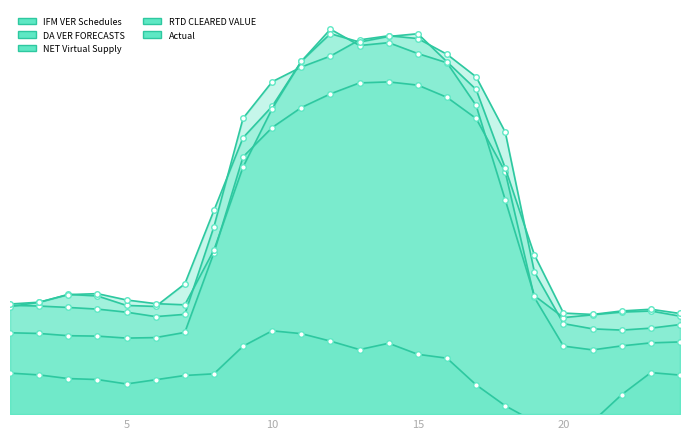

Reading left to right, list all the values displayed in this chart.

IFM VER Schedules: 1=3212.9	2=3186.1	3=3097.5	4=3081.3	5=3003.0	6=3023.7	7=3226.5	8=6370.7	9=10158.1	10=11317.9	11=12105.6	12=12646.7	13=13080.9	14=13119.2	15=12992.7	16=12510.7	17=11676.1	18=9566.9	19=4608.1	20=2687.1	21=2537.6	22=2695.6	23=2814.8	24=2851.4
DA VER FORECASTS: 1=4297.5	2=4268.9	3=4212.8	4=4148.1	5=4026.8	6=3851.5	7=3940.0	8=7397.7	9=11681.4	10=13126.6	11=13706.3	12=14139.2	13=14779.4	14=14941.4	15=14831.0	16=14210.7	17=13320.0	18=11139.0	19=5616.7	20=3574.2	21=3368.0	22=3318.8	23=3395.5	24=3537.4
NET Virtual Supply: 1=1620.7	2=1548.9	3=1404.7	4=1366.4	5=1192.2	6=1358.0	7=1526.7	8=1592.8	9=2682.5	10=3291.1	11=3178.6	12=2883.8	13=2549.1	14=2798.9	15=2362.1	16=2210.0	17=1158.3	18=332.3	19=-296.6	20=-742.6	21=-295.8	22=772.0	23=1640.7	24=1543.3
RTD CLEARED VALUE: 1=4248.6	2=4416.1	3=4727.5	4=4667.3	5=4292.8	6=4253.1	7=5143.9	8=8042.3	9=10915.9	10=12156.2	11=13931.5	12=15200.9	13=14556.0	14=14669.0	15=14238.6	16=13875.2	17=12190.4	18=8464.6	19=4678.3	20=3813.8	21=3922.4	22=4029.0	23=4073.4	24=3869.0
Actual: 1=4348.6	2=4420.7	3=4720.3	4=4758.2	5=4508.6	6=4363.4	7=4317.1	8=6477.6	9=9757.9	10=12063.2	11=13934.2	12=15023.0	13=14693.4	14=14913.8	15=15021.6	16=13914.4	17=12820.7	18=9716.4	19=6290.1	20=3990.9	21=3937.1	22=4074.7	23=4141.8	24=3975.0